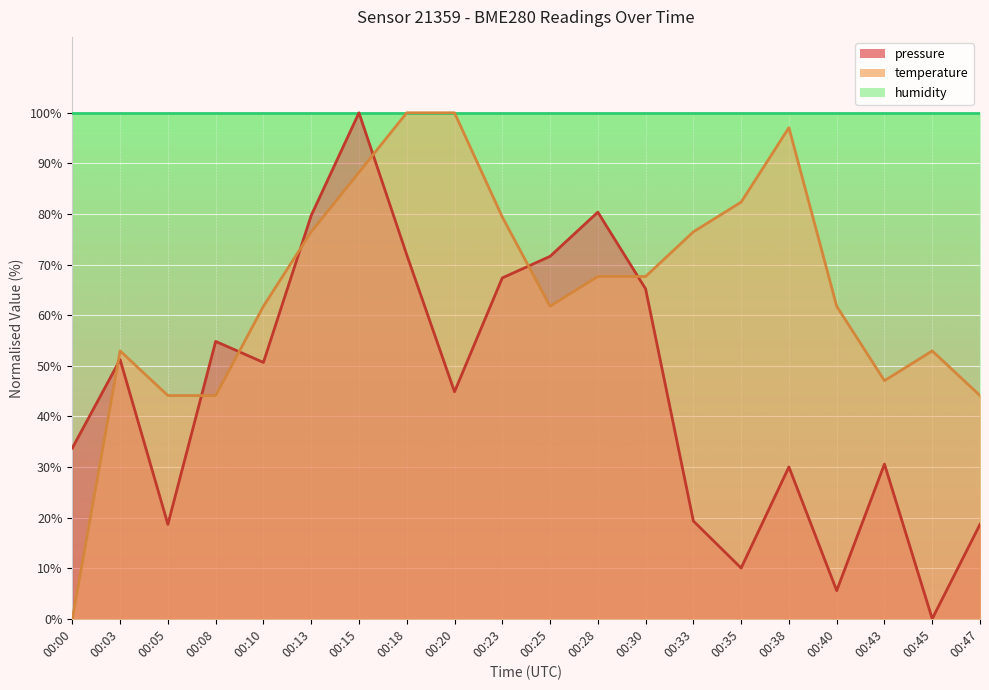

What is the value of the temperature point at the 14th from the left?

76.5